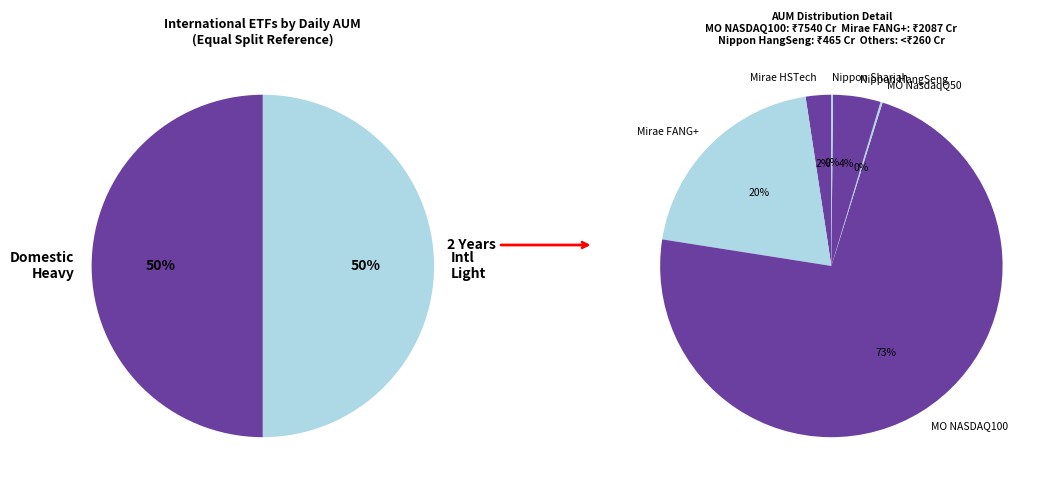

Is it true that Motilal Oswal Nasdaq Q50 ETF is 0% of the pie?

True